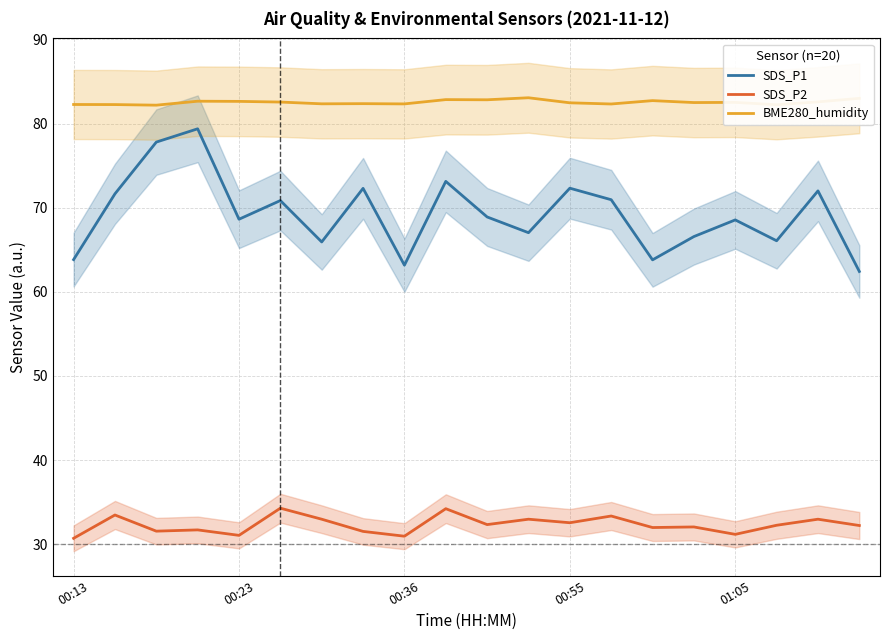

Is the value of SDS_P1 at 14 greater than the value of BME280_humidity at 5?

No